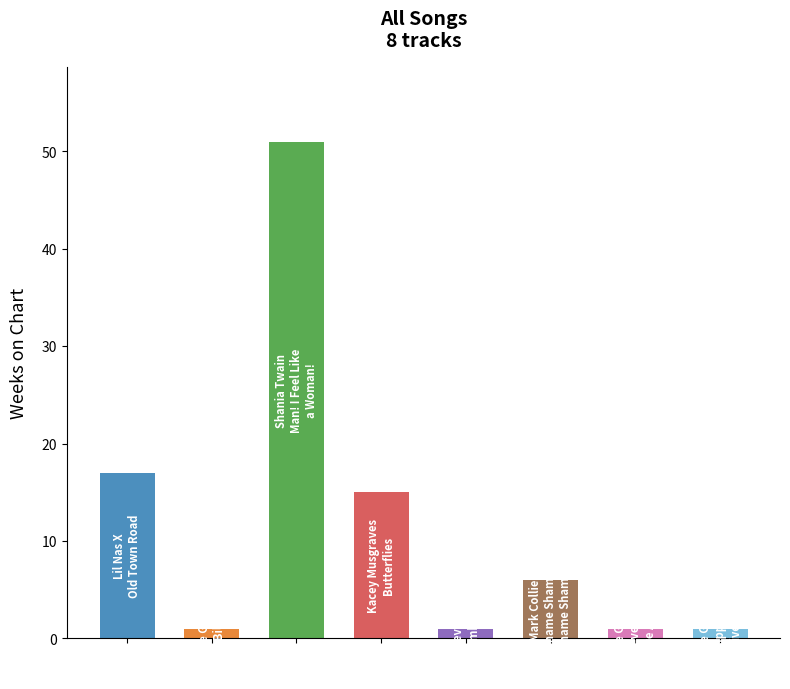

What is the value of the 4th bar from the left?

15